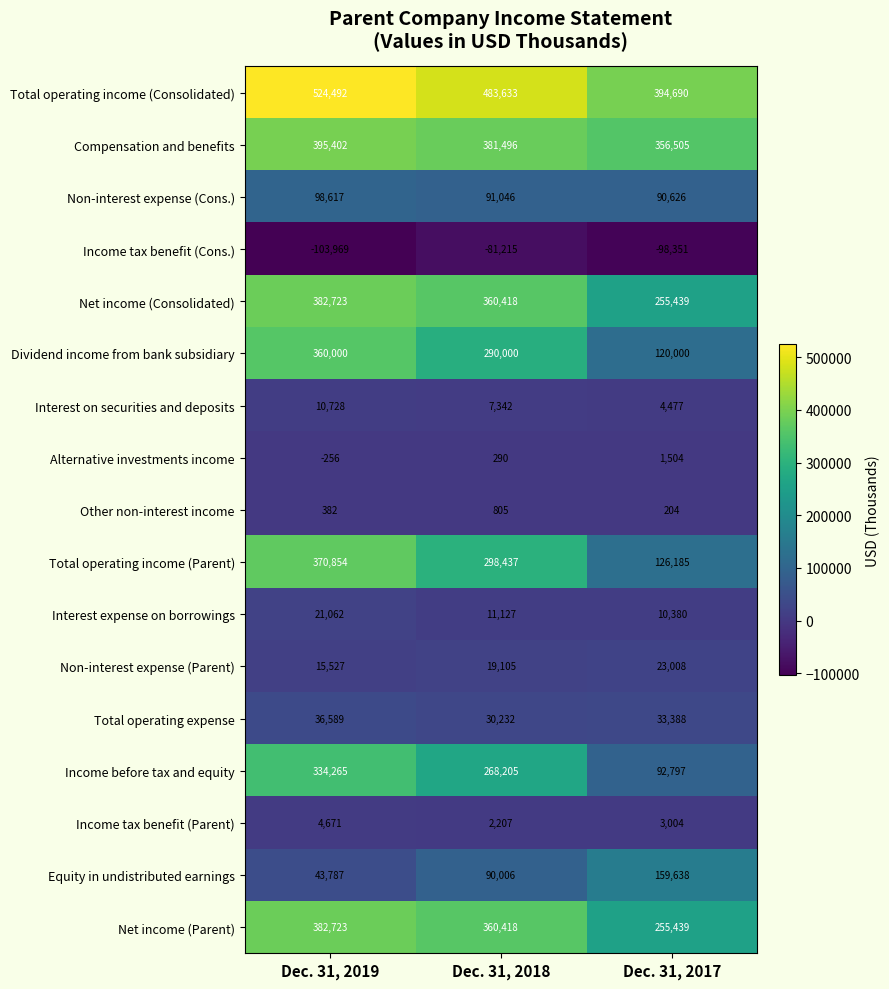

Which series has the largest range (max minus min)?

Total operating income (Parent)